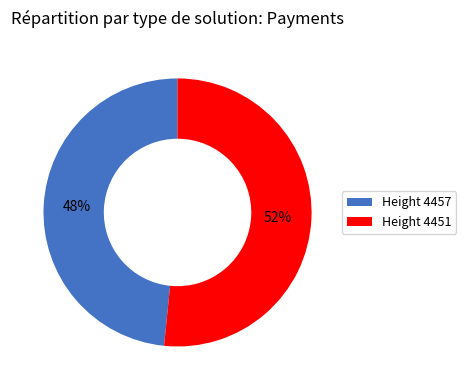

The Height 4451 slice represents 52% of the pie. True or false?

True